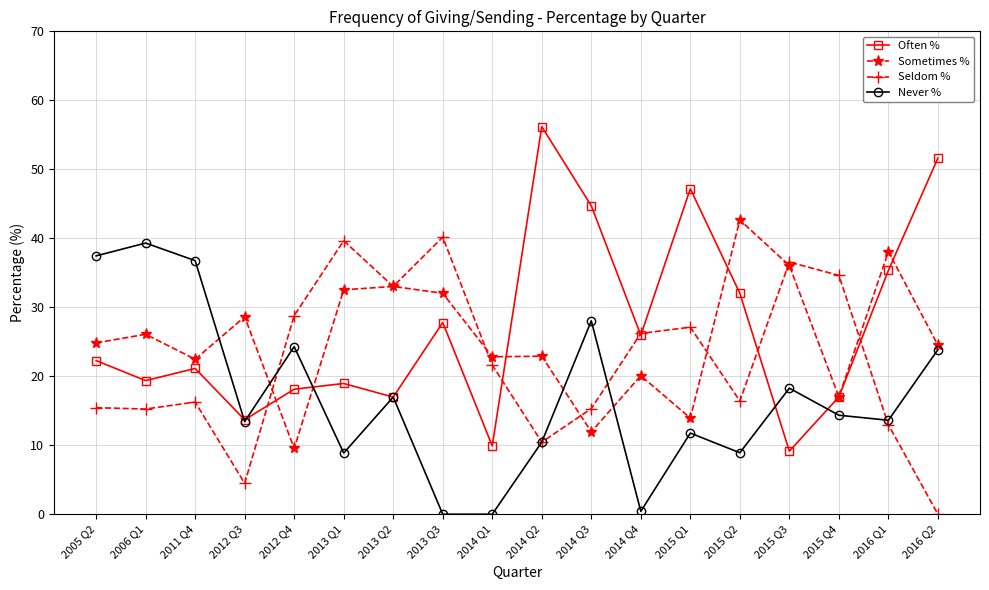

What is the difference between the highest and lowest values at 2015 Q4?

20.3